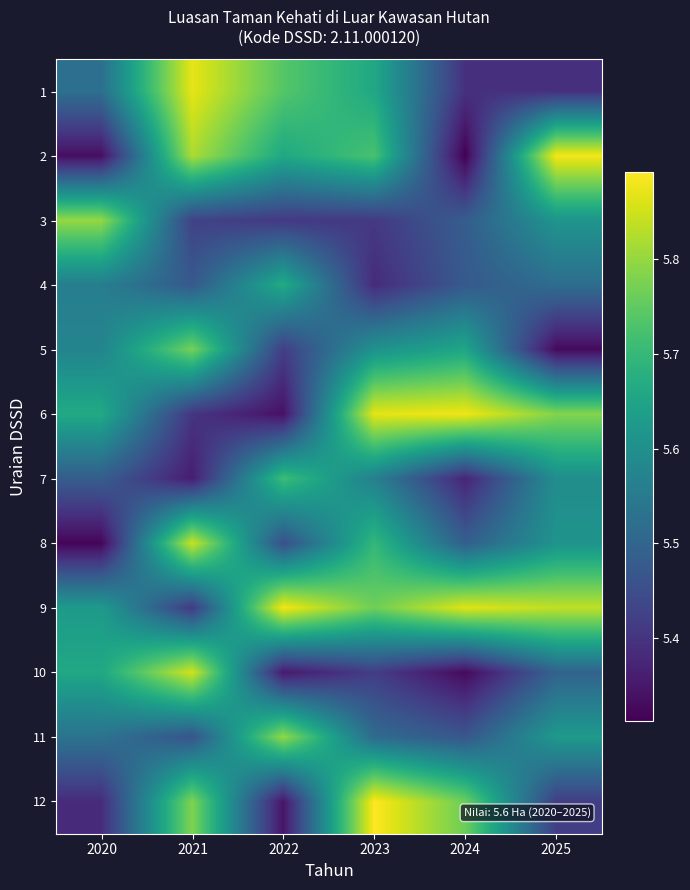

Rank the series at 2021 from lowest to highest value.

7, 6, 9, 3, 11, 4, 5, 12, 2, 8, 10, 1